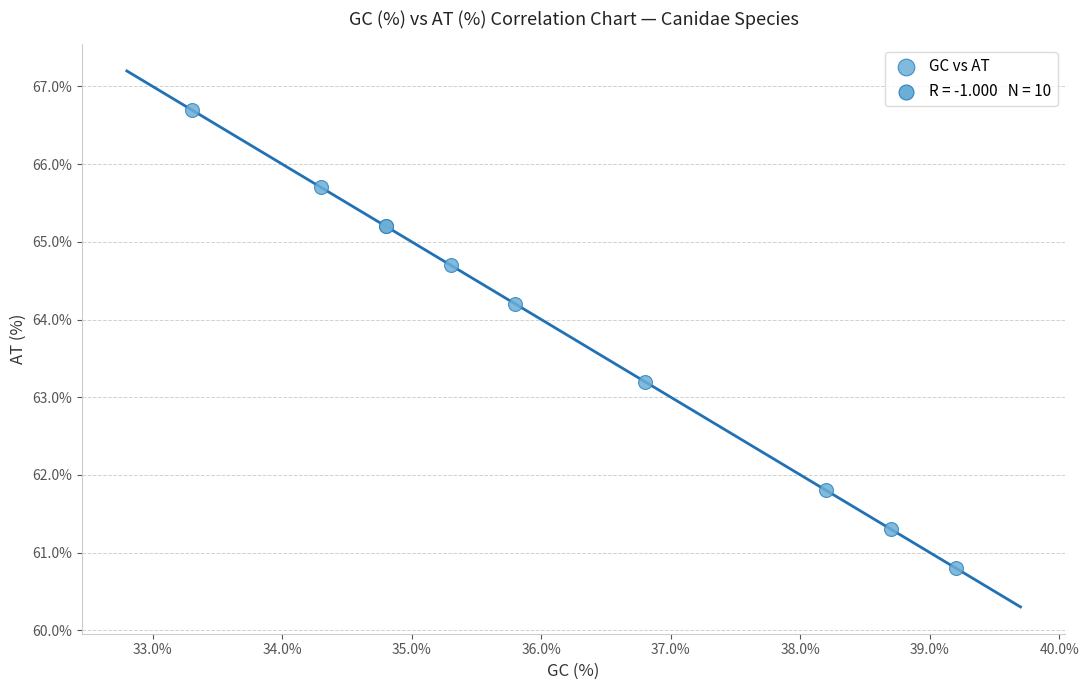

What Y value in the scatter plot is closest to 63?

63.2